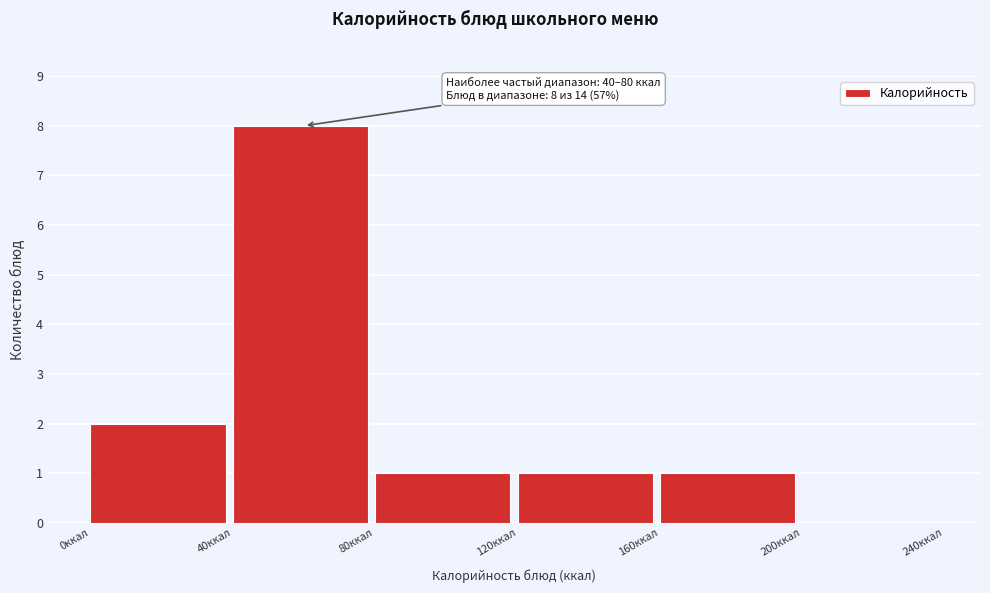

Over which range of the x-axis is the bar tallest?

40 to 80